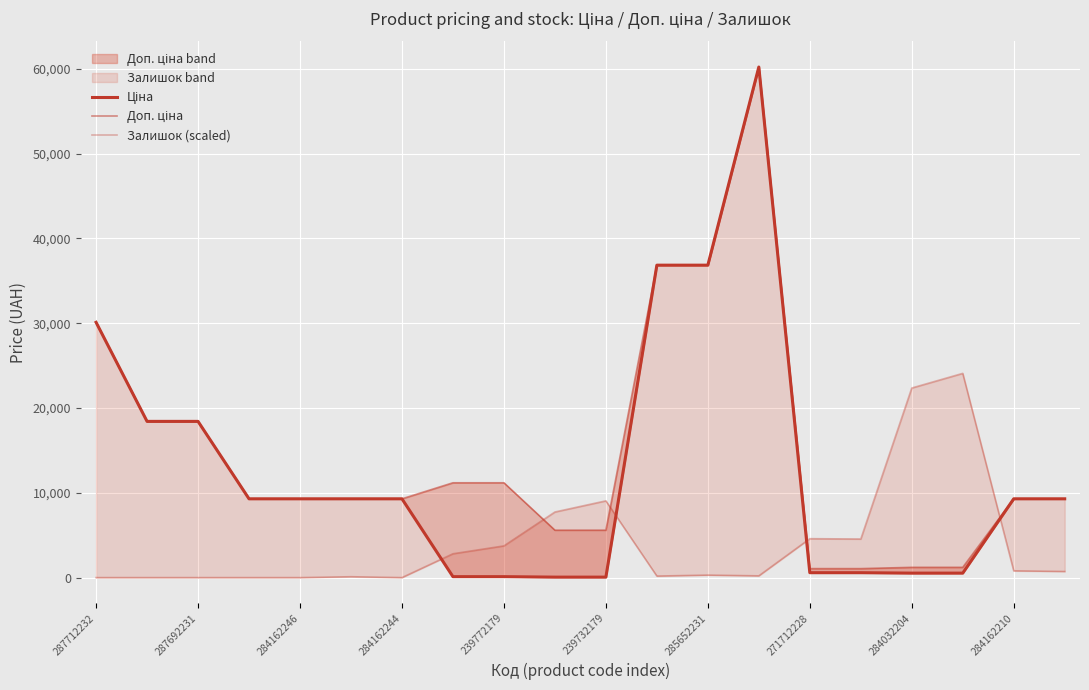

Is the value of Ціна at 287692231 greater than the value of Залишок (scaled) at 239732179?

Yes